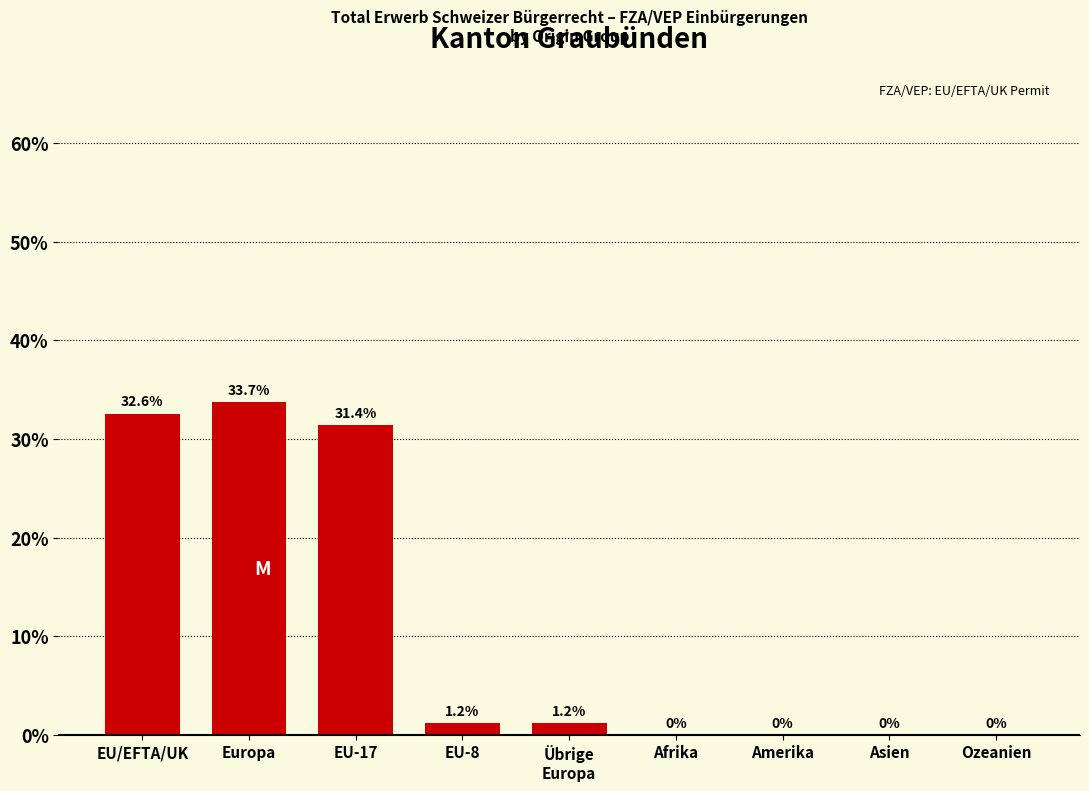

What is the sum of the values at Afrika and EU-8?

1.2